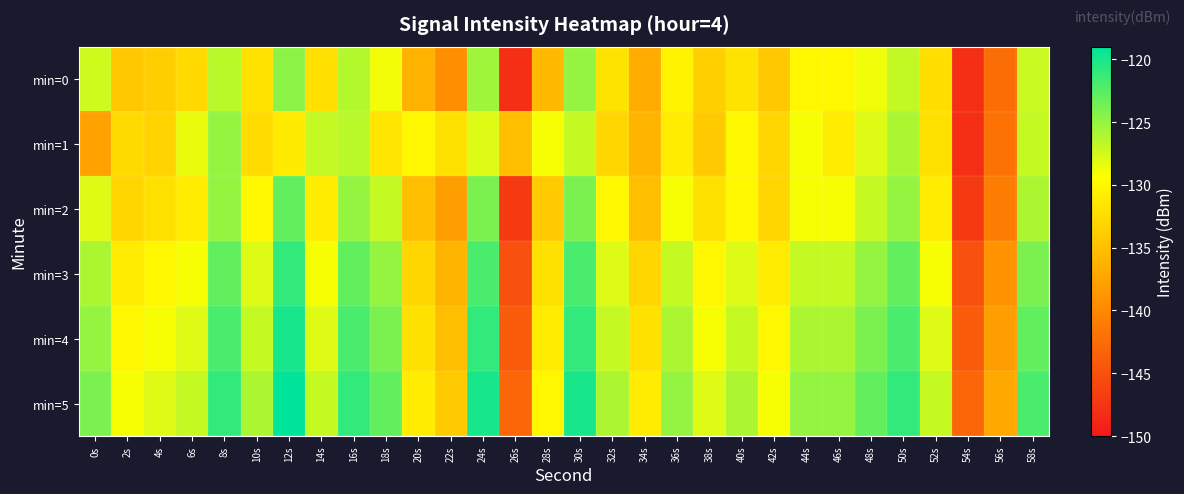

Reading left to right, list all the values displayed in this chart.

min=0: 0s=-127.4	2s=-134.2	4s=-133.7	6s=-132.7	8s=-126.5	10s=-131.9	12s=-124.7	14s=-132.1	16s=-126.3	18s=-128.8	20s=-136.2	22s=-139.4	24s=-125.5	26s=-148.0	28s=-135.5	30s=-125.1	32s=-131.8	34s=-136.9	36s=-130.4	38s=-133.5	40s=-131.8	42s=-134.3	44s=-130.0	46s=-130.0	48s=-128.7	50s=-126.9	52s=-132.2	54s=-148.0	56s=-142.3	58s=-127.1
min=1: 0s=-137.7	2s=-132.6	4s=-133.2	6s=-128.5	8s=-125.1	10s=-132.5	12s=-131.1	14s=-127.0	16s=-126.5	18s=-131.6	20s=-130.0	22s=-132.0	24s=-128.0	26s=-135.0	28s=-129.0	30s=-127.0	32s=-133.0	34s=-136.0	36s=-131.0	38s=-134.0	40s=-130.0	42s=-133.0	44s=-129.0	46s=-131.0	48s=-128.0	50s=-126.0	52s=-132.0	54s=-148.0	56s=-142.0	58s=-127.0
min=2: 0s=-128.0	2s=-133.0	4s=-132.0	6s=-131.0	8s=-125.0	10s=-130.0	12s=-123.0	14s=-131.0	16s=-125.0	18s=-127.0	20s=-135.0	22s=-138.0	24s=-124.0	26s=-147.0	28s=-134.0	30s=-124.0	32s=-130.0	34s=-135.0	36s=-129.0	38s=-132.0	40s=-130.0	42s=-133.0	44s=-129.0	46s=-129.0	48s=-127.0	50s=-125.0	52s=-131.0	54s=-147.0	56s=-141.0	58s=-126.0
min=3: 0s=-126.0	2s=-131.0	4s=-130.0	6s=-129.0	8s=-123.0	10s=-128.0	12s=-121.0	14s=-129.0	16s=-123.0	18s=-125.0	20s=-133.0	22s=-136.0	24s=-122.0	26s=-145.0	28s=-132.0	30s=-122.0	32s=-128.0	34s=-133.0	36s=-127.0	38s=-130.0	40s=-128.0	42s=-131.0	44s=-127.0	46s=-127.0	48s=-125.0	50s=-123.0	52s=-129.0	54s=-145.0	56s=-139.0	58s=-124.0
min=4: 0s=-125.0	2s=-130.0	4s=-129.0	6s=-128.0	8s=-122.0	10s=-127.0	12s=-120.0	14s=-128.0	16s=-122.0	18s=-124.0	20s=-132.0	22s=-135.0	24s=-121.0	26s=-144.0	28s=-131.0	30s=-121.0	32s=-127.0	34s=-132.0	36s=-126.0	38s=-129.0	40s=-127.0	42s=-130.0	44s=-126.0	46s=-126.0	48s=-124.0	50s=-122.0	52s=-128.0	54s=-144.0	56s=-138.0	58s=-123.0
min=5: 0s=-124.0	2s=-129.0	4s=-128.0	6s=-127.0	8s=-121.0	10s=-126.0	12s=-119.0	14s=-127.0	16s=-121.0	18s=-123.0	20s=-131.0	22s=-134.0	24s=-120.0	26s=-143.0	28s=-130.0	30s=-120.0	32s=-126.0	34s=-131.0	36s=-125.0	38s=-128.0	40s=-126.0	42s=-129.0	44s=-125.0	46s=-125.0	48s=-123.0	50s=-121.0	52s=-127.0	54s=-143.0	56s=-137.0	58s=-122.0